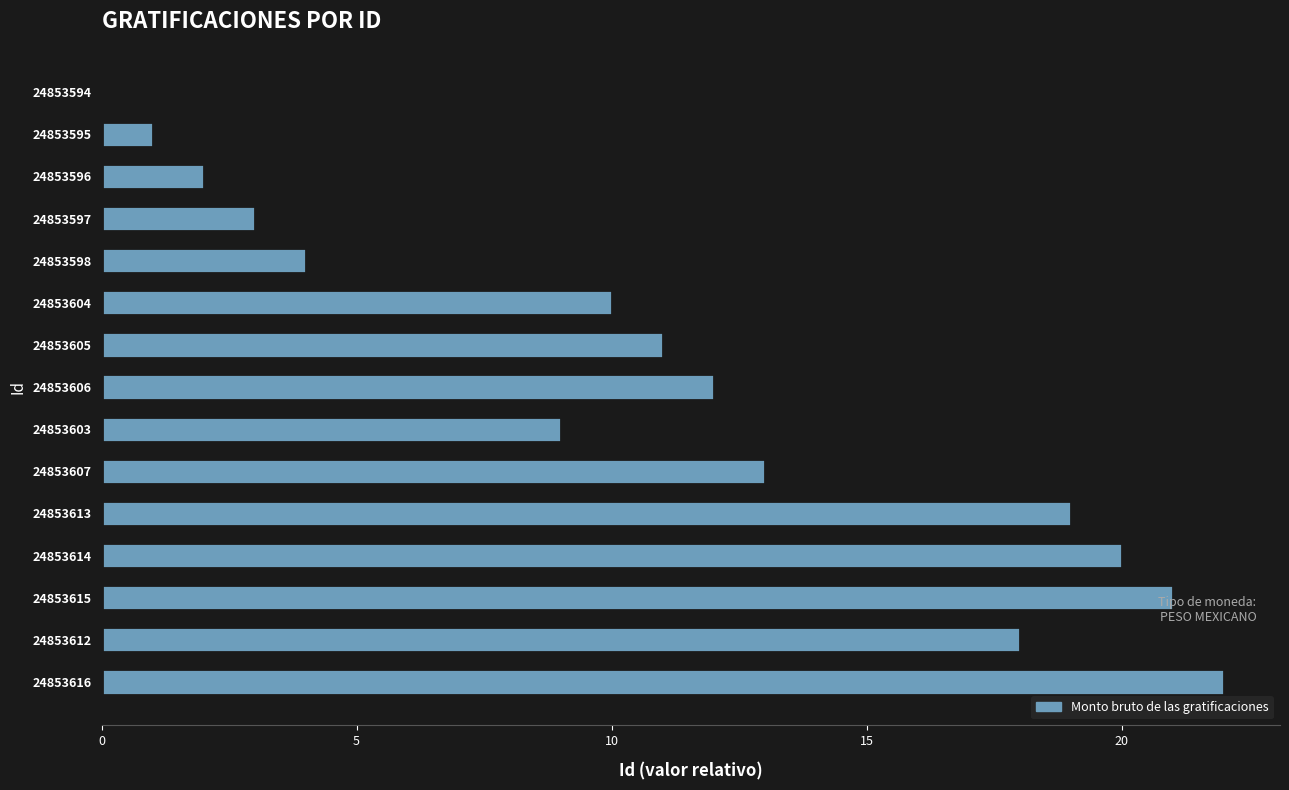

What is the sum of the values at 24853604 and 24853615?

31